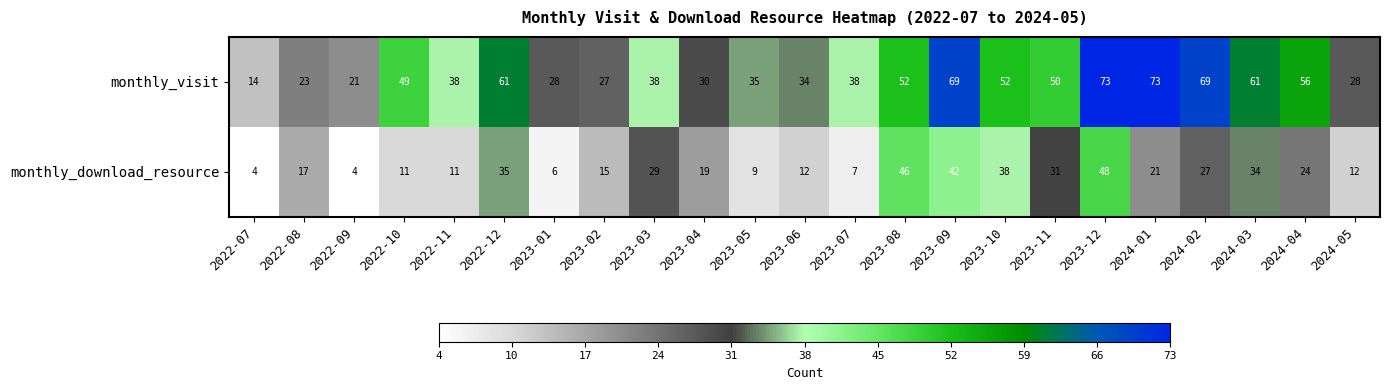

Which series has the largest total across all categories?

monthly_visit